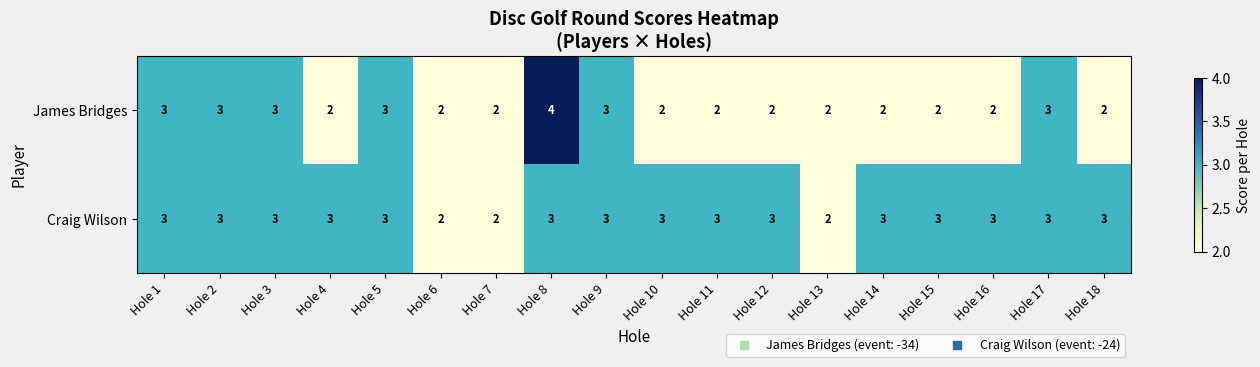

Which series has the largest total across all categories?

Craig Wilson